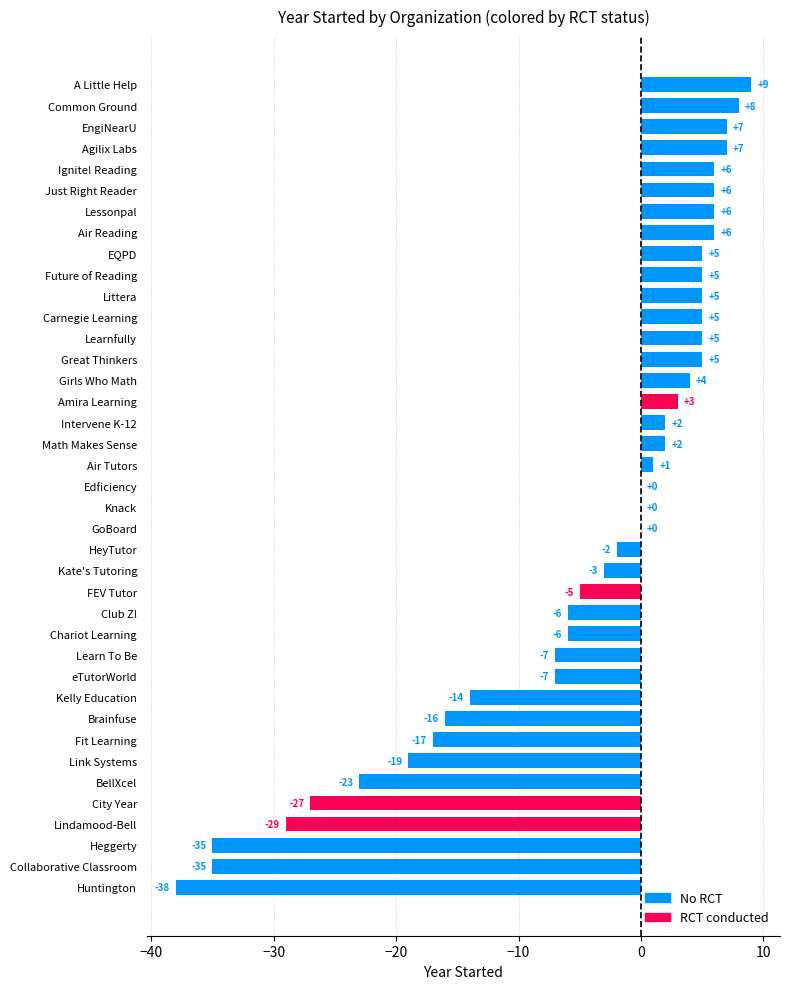

How many categories are shown in the chart?

39